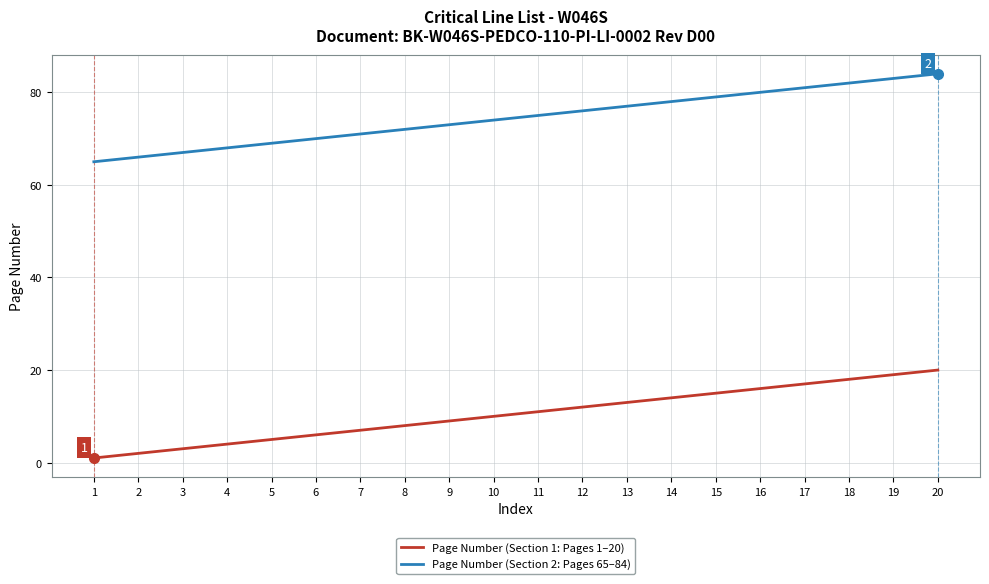

Is the value of Page Number (Section 1: Pages 1–20) at 11 greater than the value of Page Number (Section 2: Pages 65–84) at 19?

No